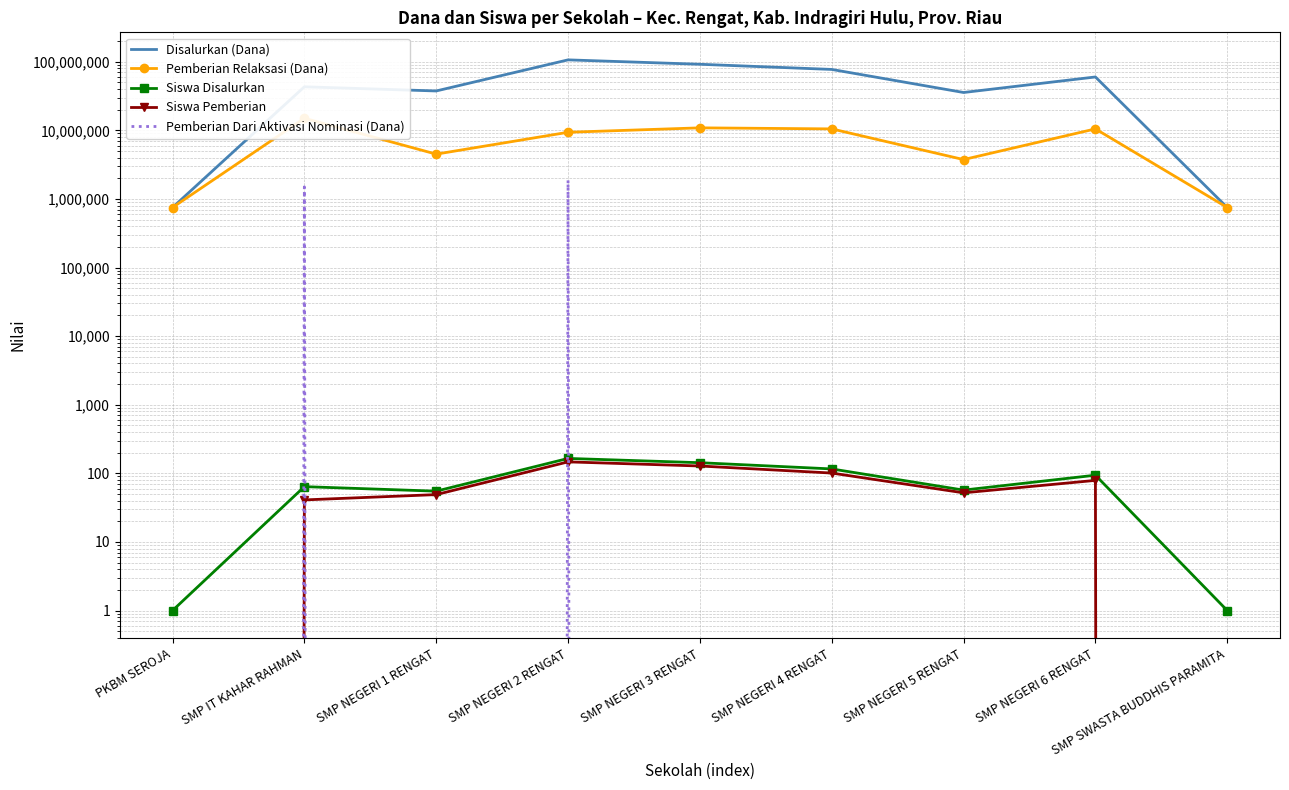

How many interior local valleys does the Pemberian Dari Aktivasi Nominasi (Dana) series have?

1